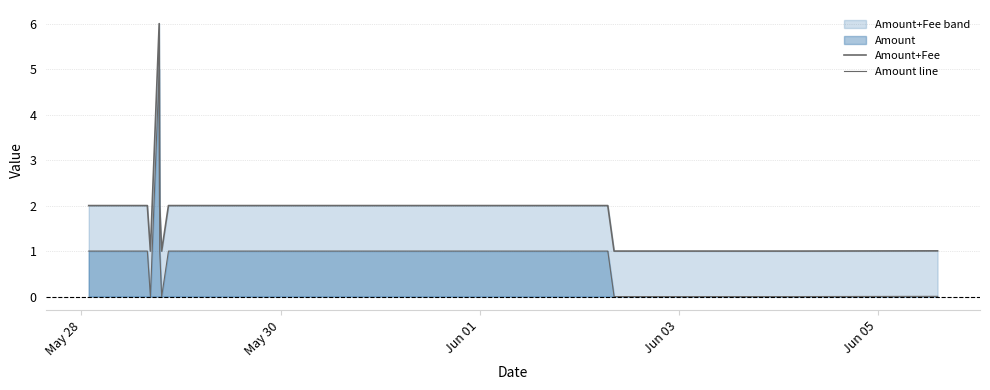

True or false: Amount line has more than 1 interior local peaks.

False